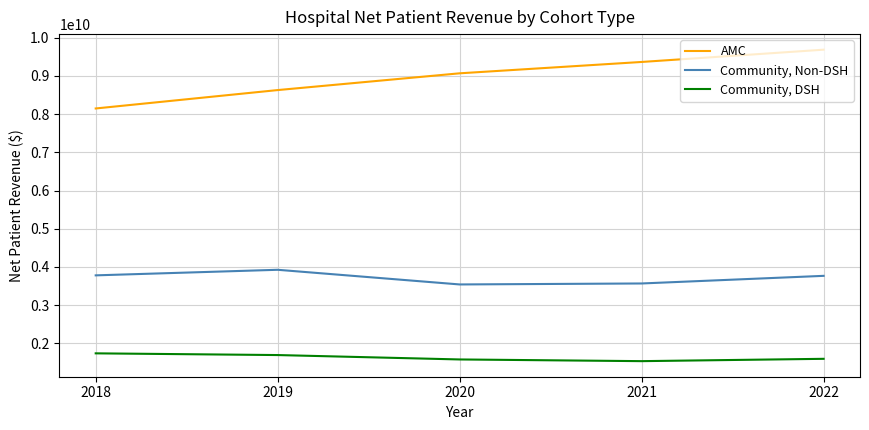

Where is AMC nearest to the value 8917735803?

2020